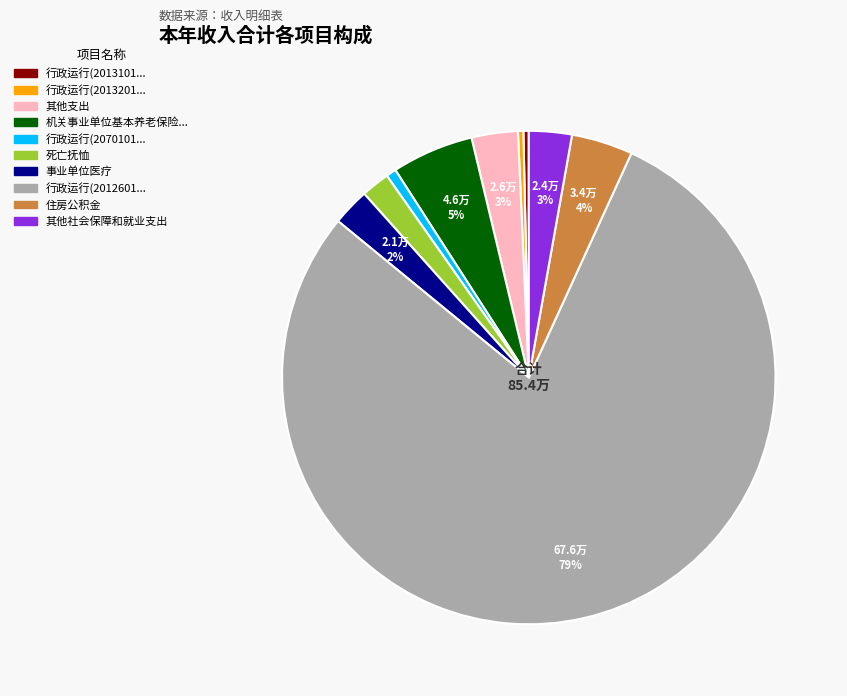

How many segments does this pie chart have?

10